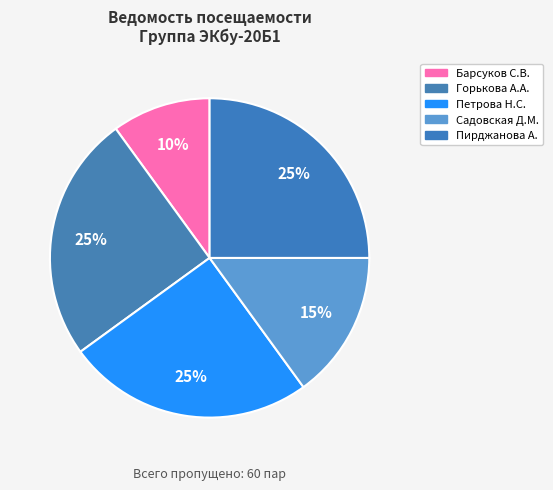

How many segments does this pie chart have?

5